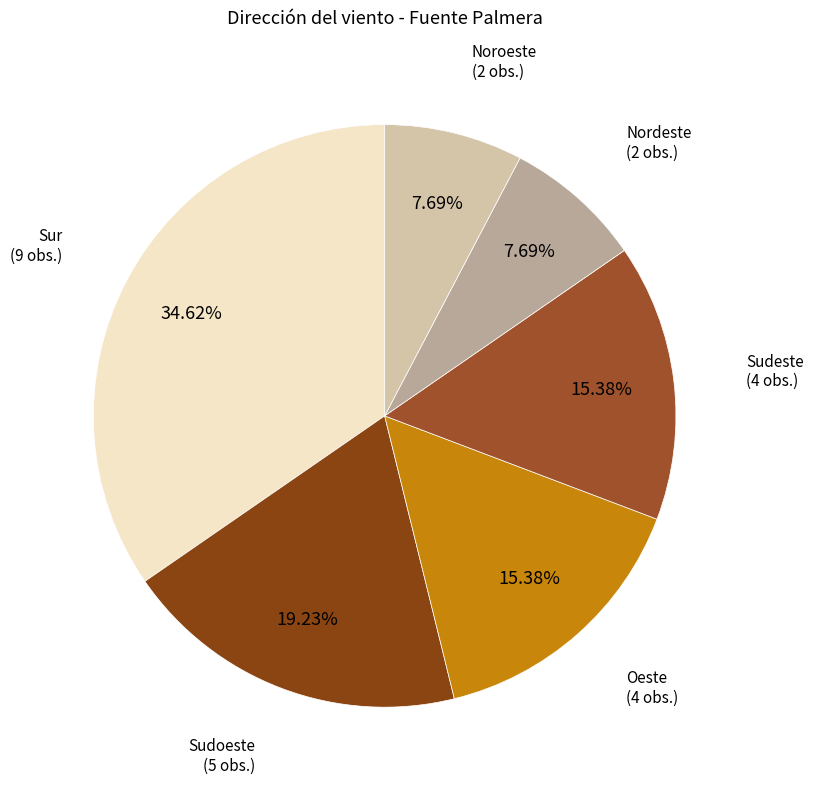

To the nearest percent, what portion does Oeste represent?

15%